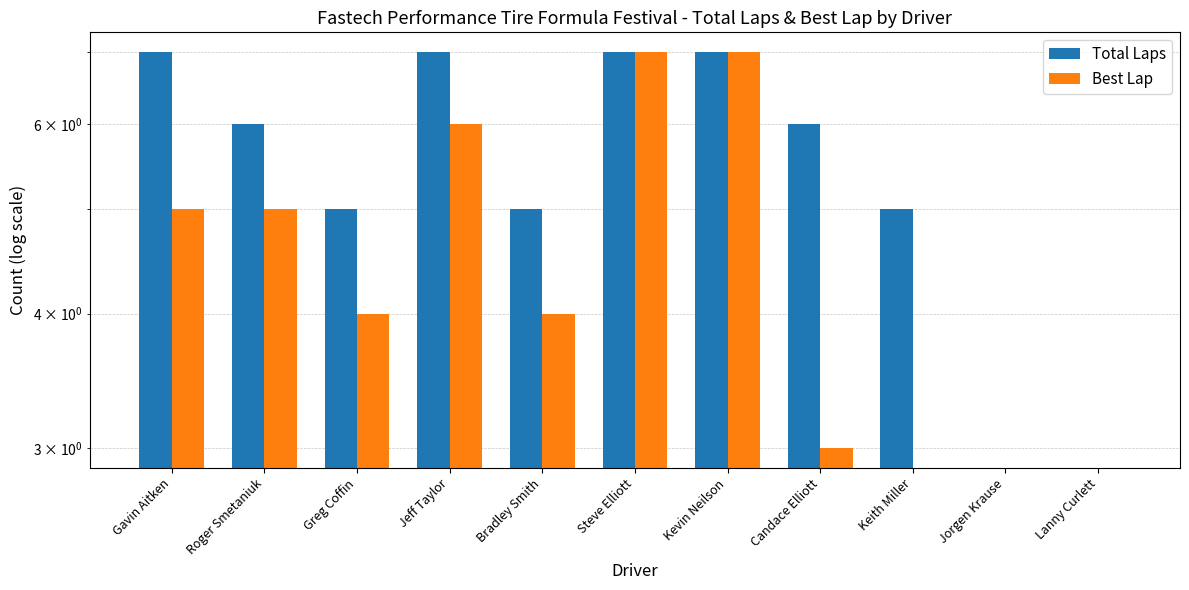

Reading left to right, extract all data points from this chart.

Total Laps: 7	6	5	7	5	7	7	6	5	0	0
Best Lap: 5	5	4	6	4	7	7	3	0	0	0